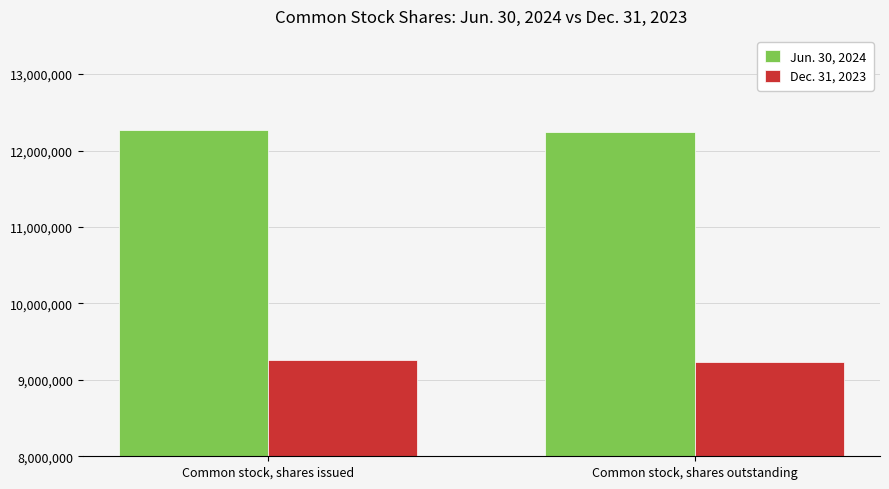

Reading left to right, extract all data points from this chart.

Jun. 30, 2024: Common stock, shares issued=12270427	Common stock, shares outstanding=12245490
Dec. 31, 2023: Common stock, shares issued=9253419	Common stock, shares outstanding=9228482